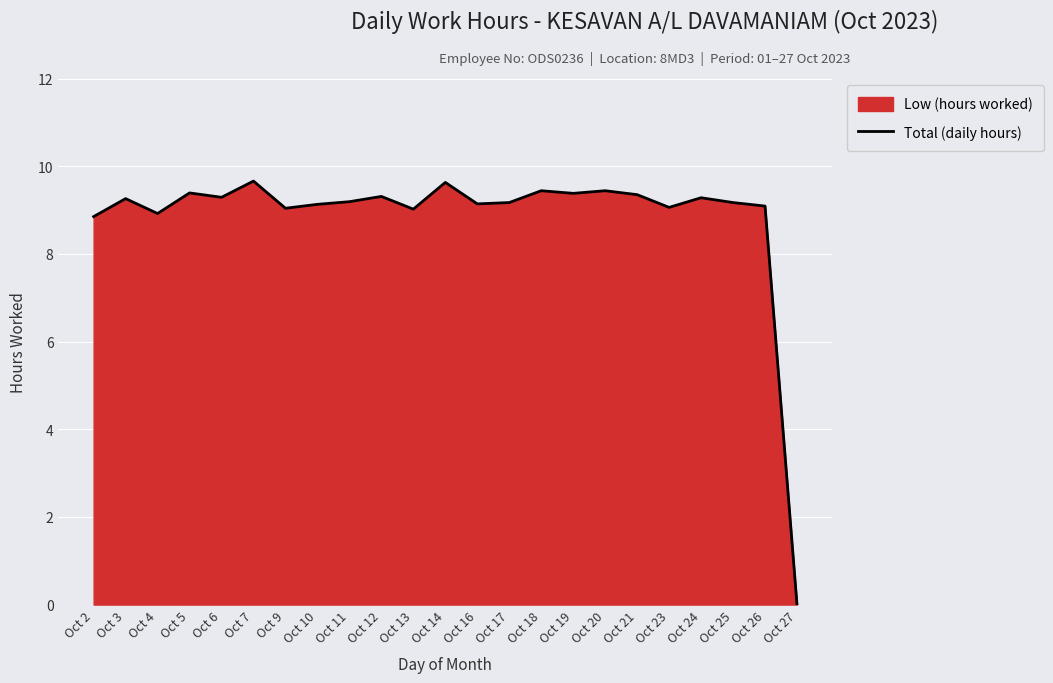

Approximately how many times larger is the value at Oct 2 compared to Oct 20?

0.9